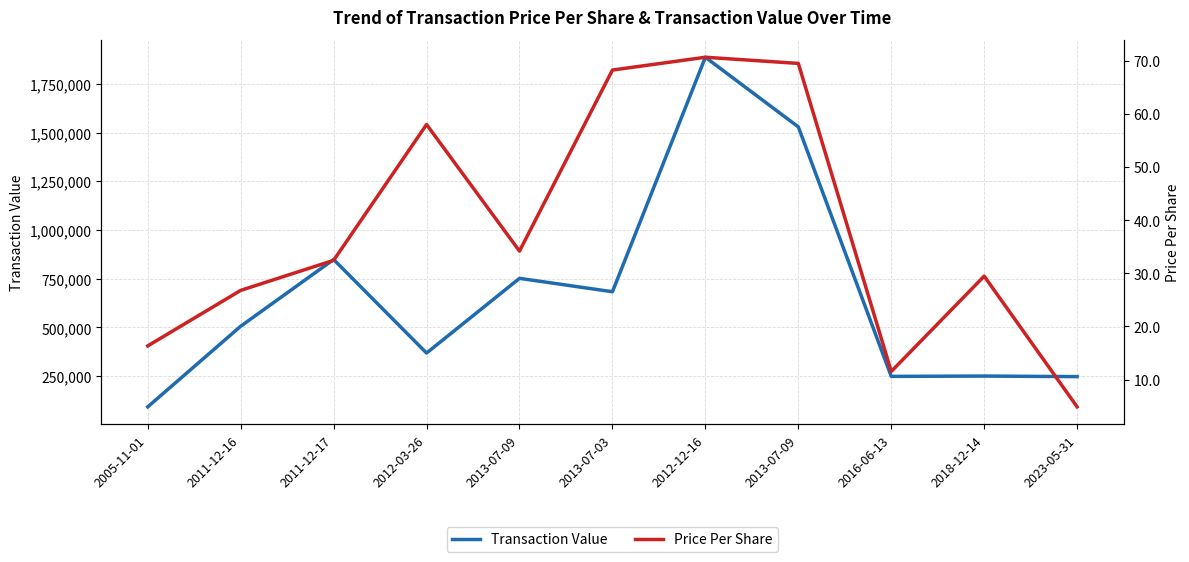

At which category is the sum across all series the highest?

2012-12-16